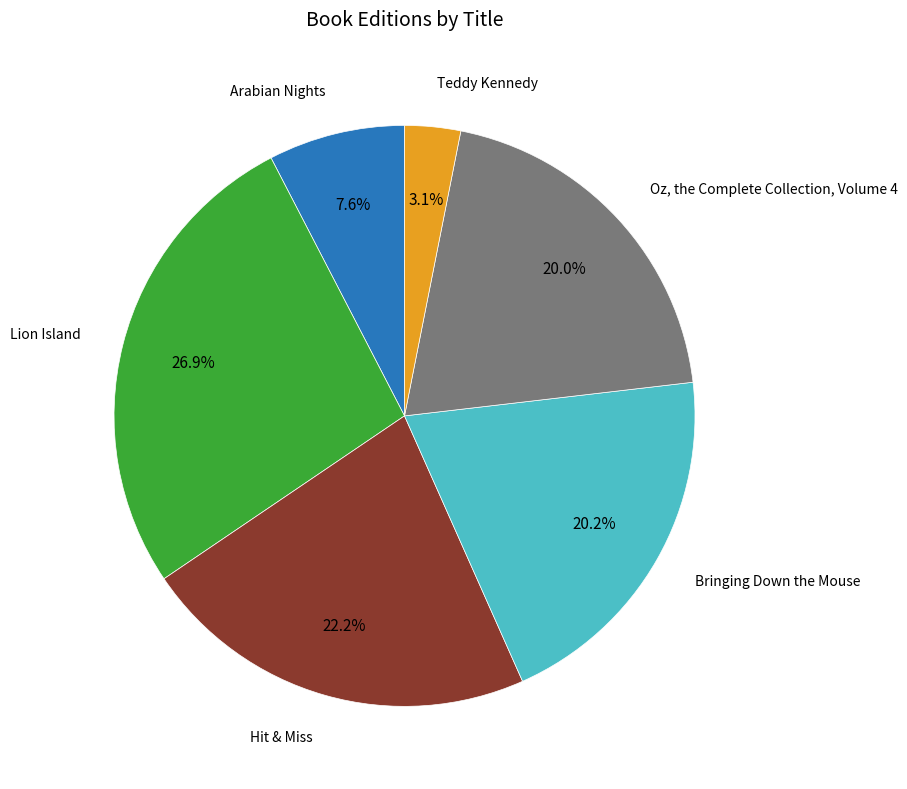

Is there any slice that represents more than half of the pie?

No